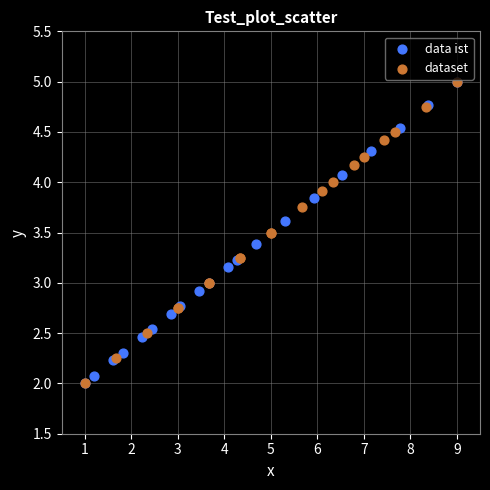

What are all the series names shown in the legend?

data ist, dataset